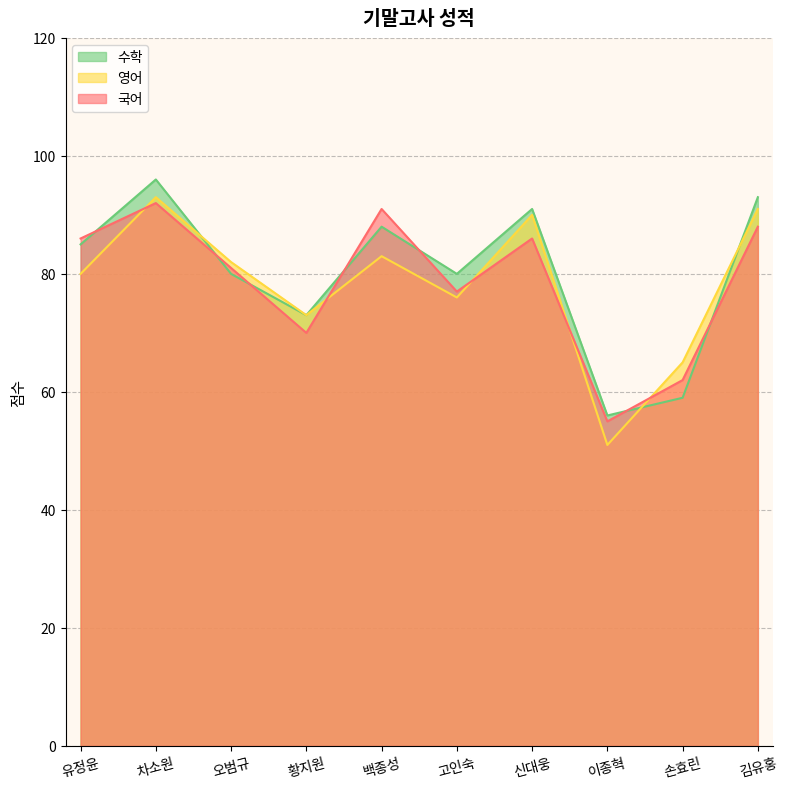

What is the difference between the 영어 values at 유정윤 and 손효린?

15